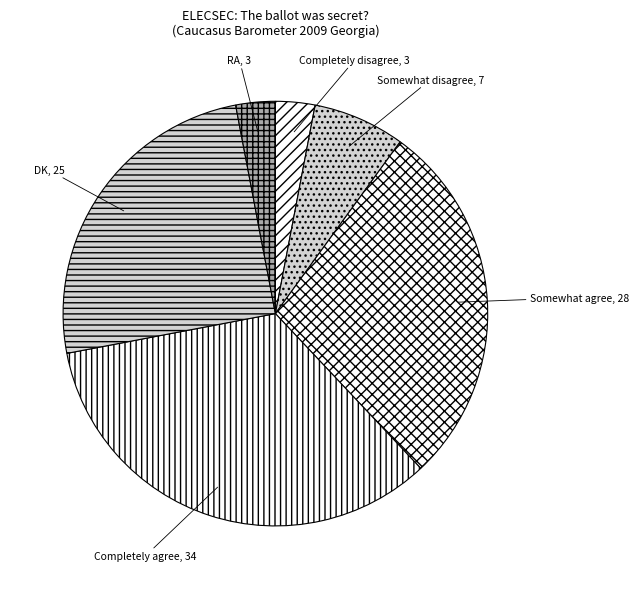

How many slices are in this pie chart?

6